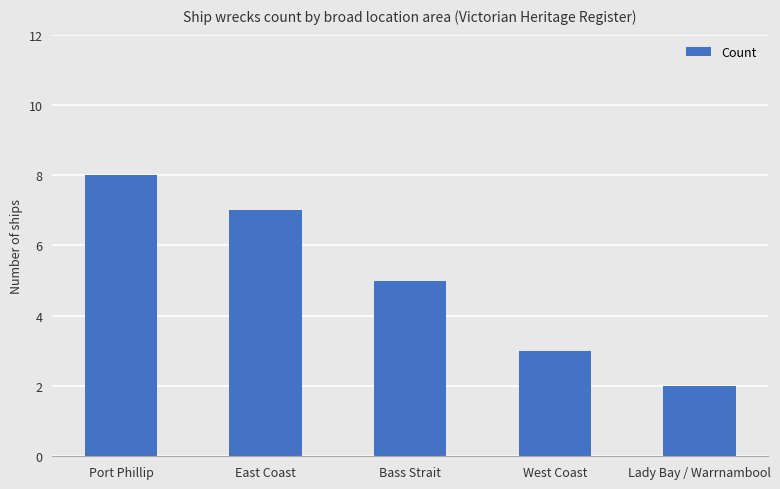

What is the sum of the values at Bass Strait and Port Phillip?

13